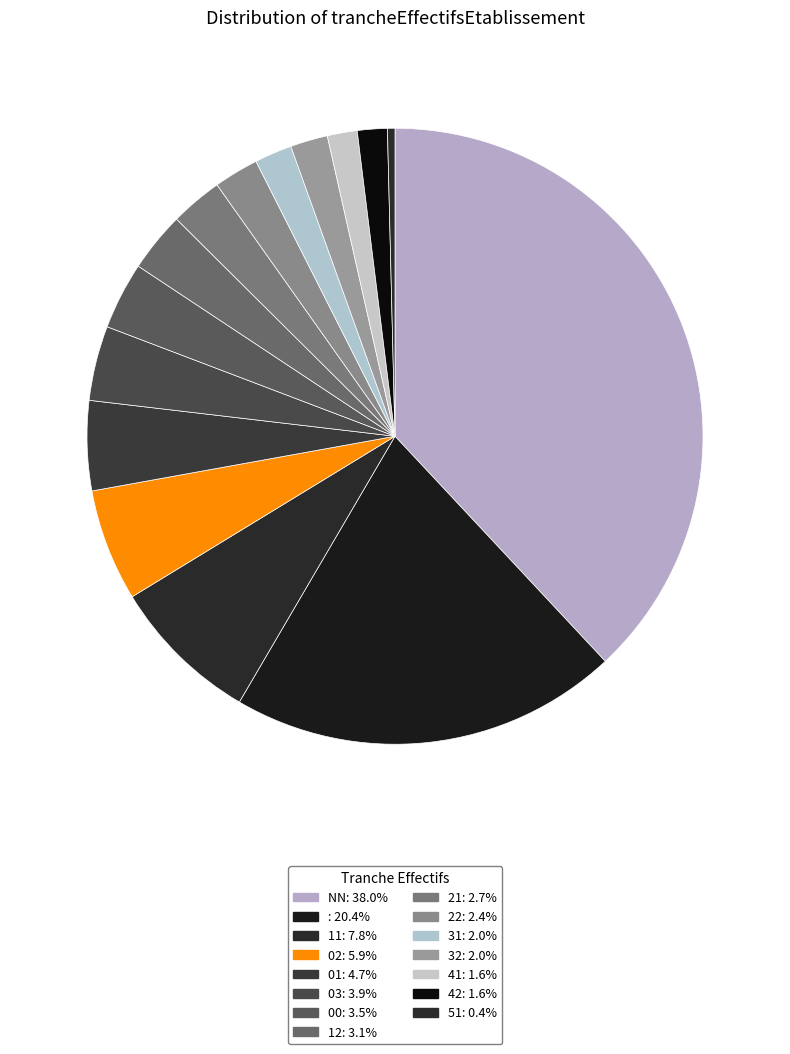

How many segments does this pie chart have?

15